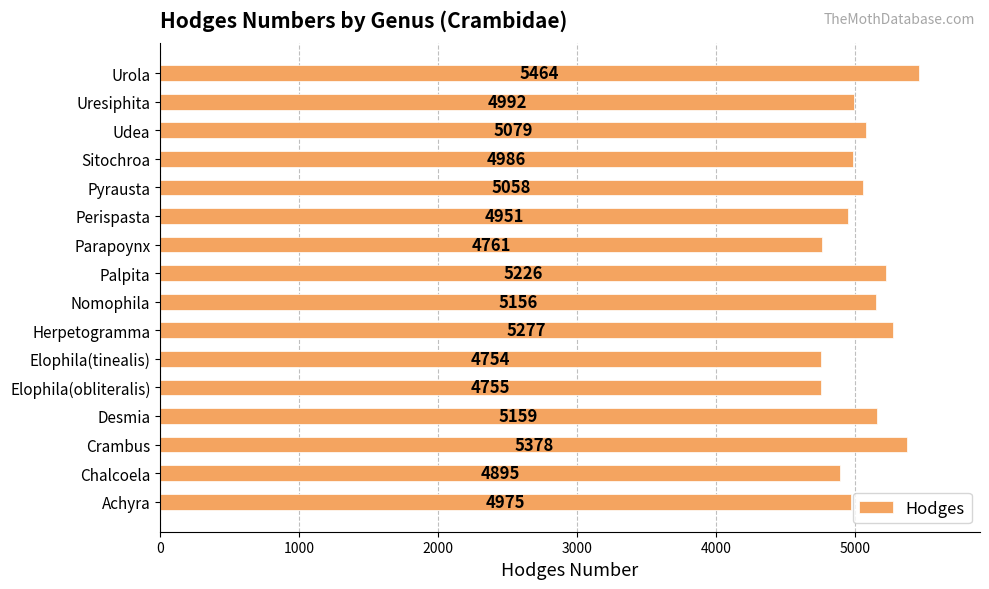

Reading top to bottom, extract all data points from this chart.

Urola=5464	Uresiphita=4992	Udea=5079	Sitochroa=4986	Pyrausta=5058	Perispasta=4951	Parapoynx=4761	Palpita=5226	Nomophila=5156	Herpetogramma=5277	Elophila(tinealis)=4754	Elophila(obliteralis)=4755	Desmia=5159	Crambus=5378	Chalcoela=4895	Achyra=4975